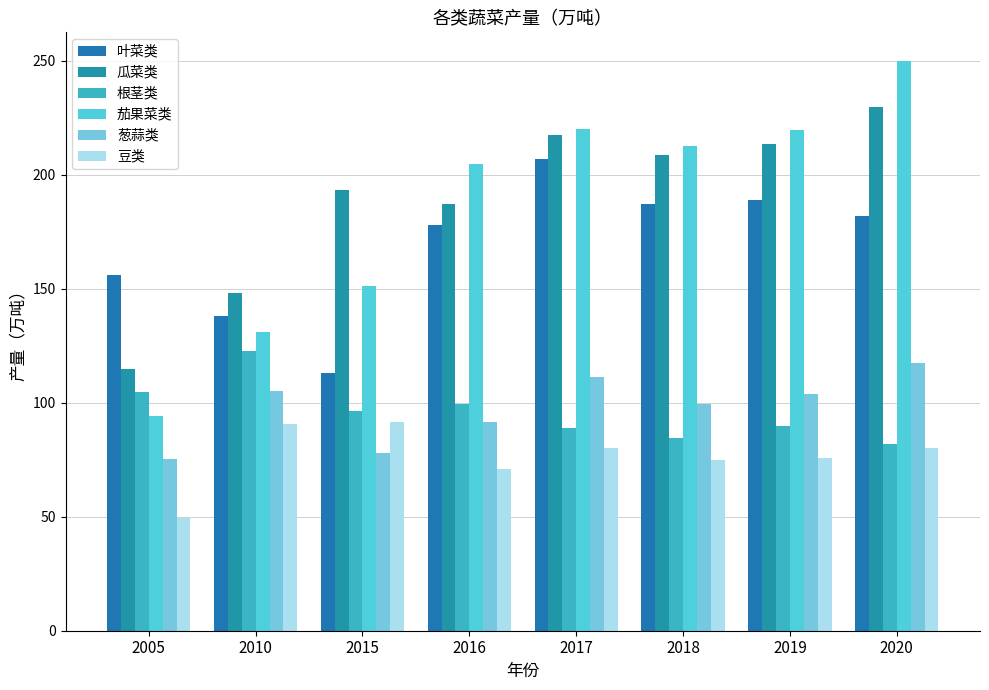

The value of 根茎类 at 2019 is 89.7. True or false?

True